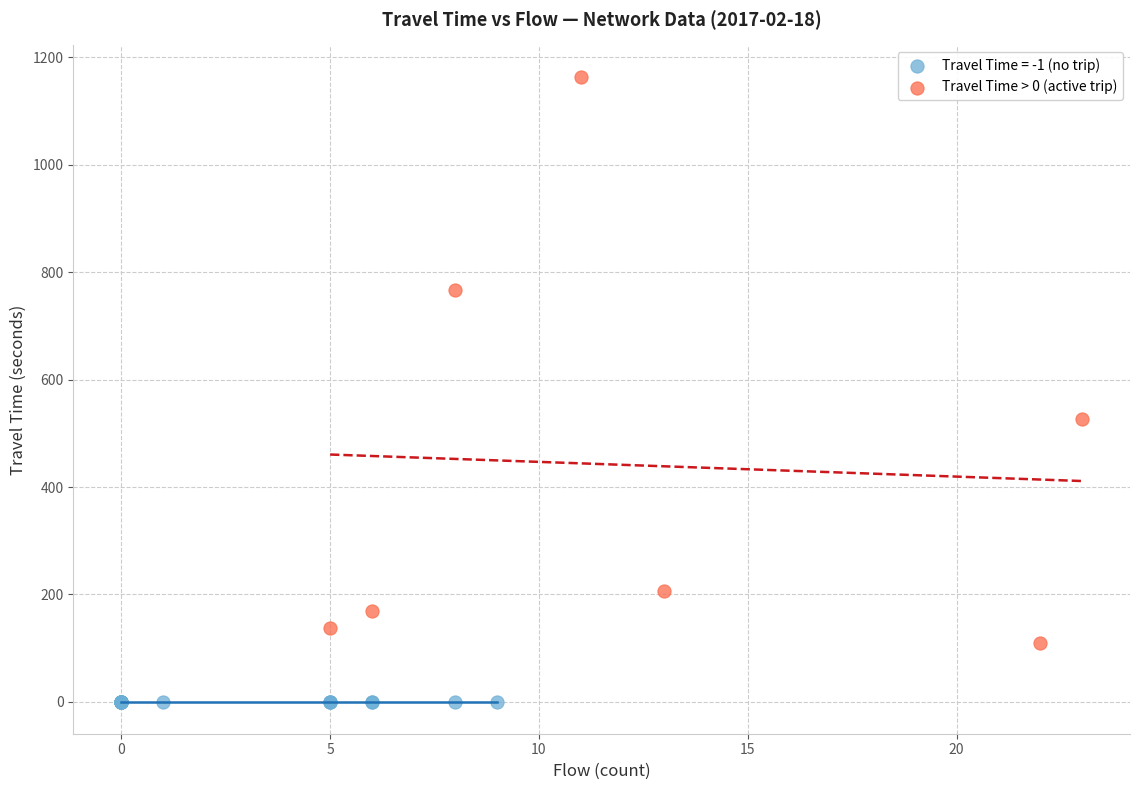

Which series contains the lowest Y value?

Travel Time = -1 (no trip)